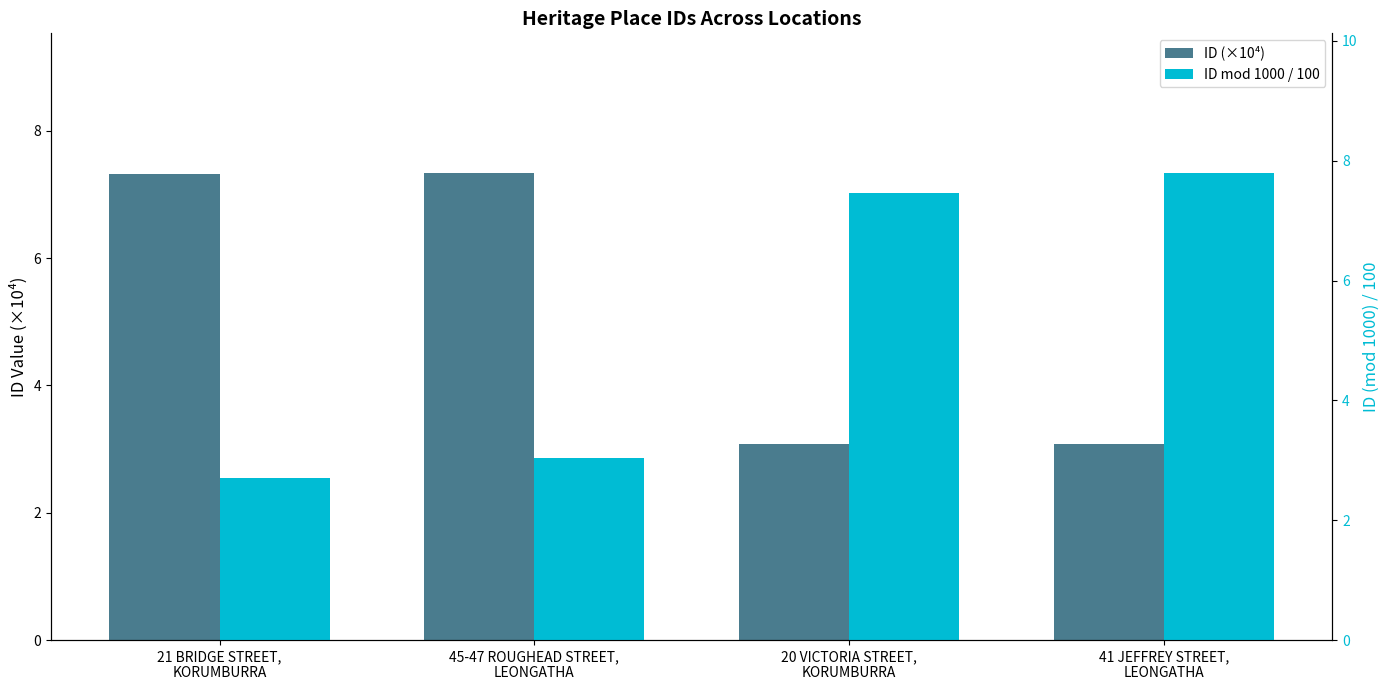

Reading right to left, extract all data points from this chart.

ID (×10⁴): 3.1	3.1	7.3	7.3
ID mod 1000 / 100: 7.8	7.5	3.0	2.7